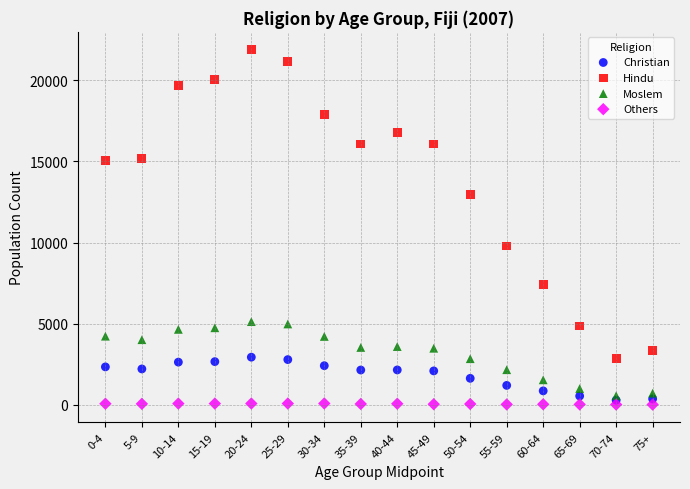

Which series has the widest spread of Y values?

Hindu